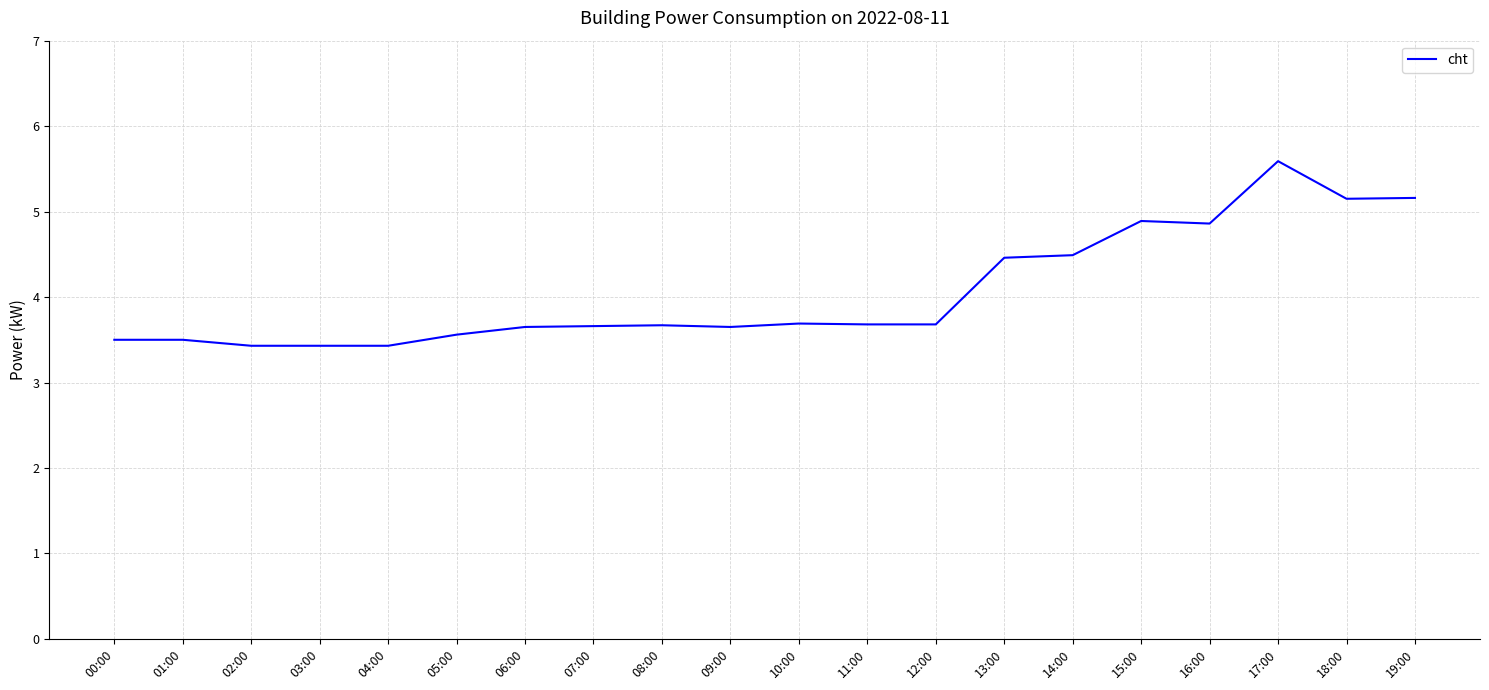

Does the chart have visible grid lines?

Yes